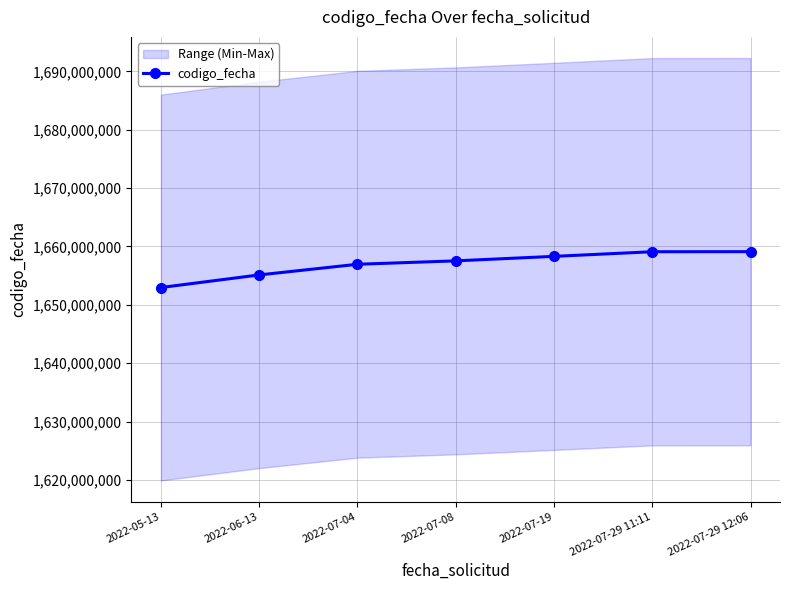

Which label corresponds to the smallest value in the chart?

2022-05-13